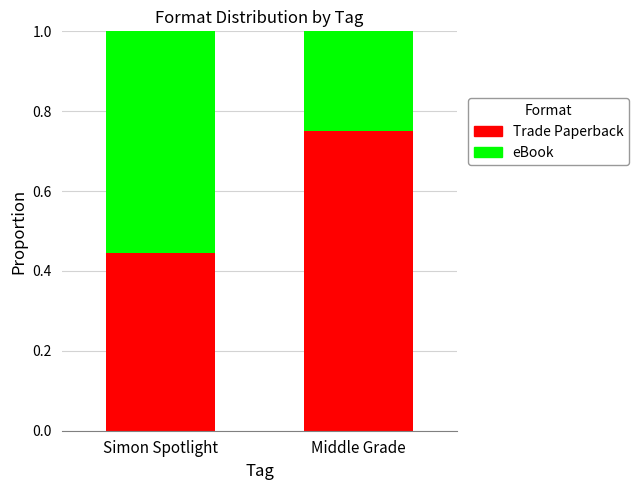

How many Trade Paperback values are between 0 and 1?

2